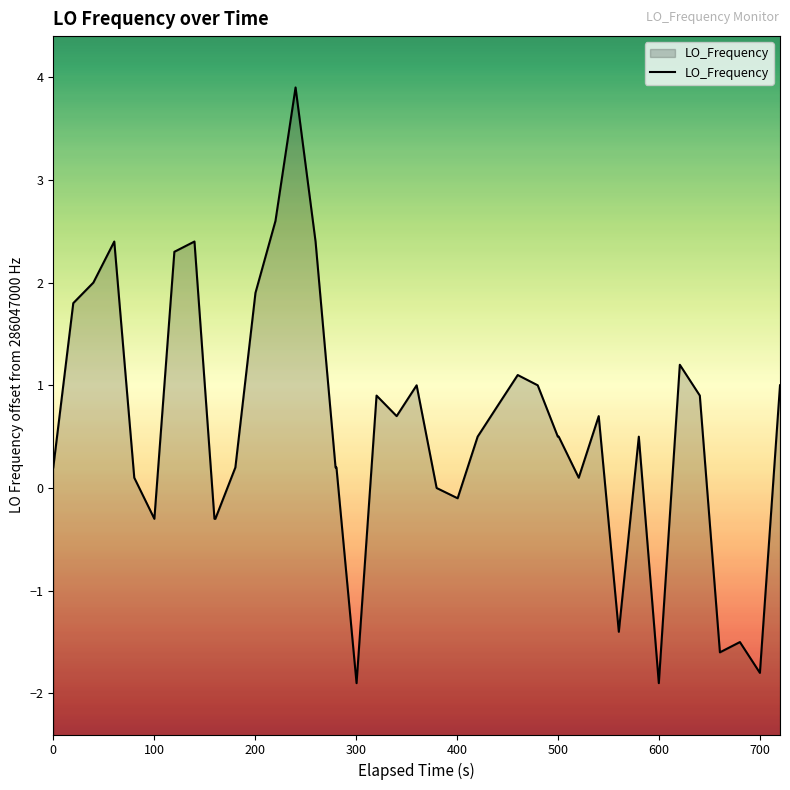

Does the chart display data point markers on the line(s)?

No